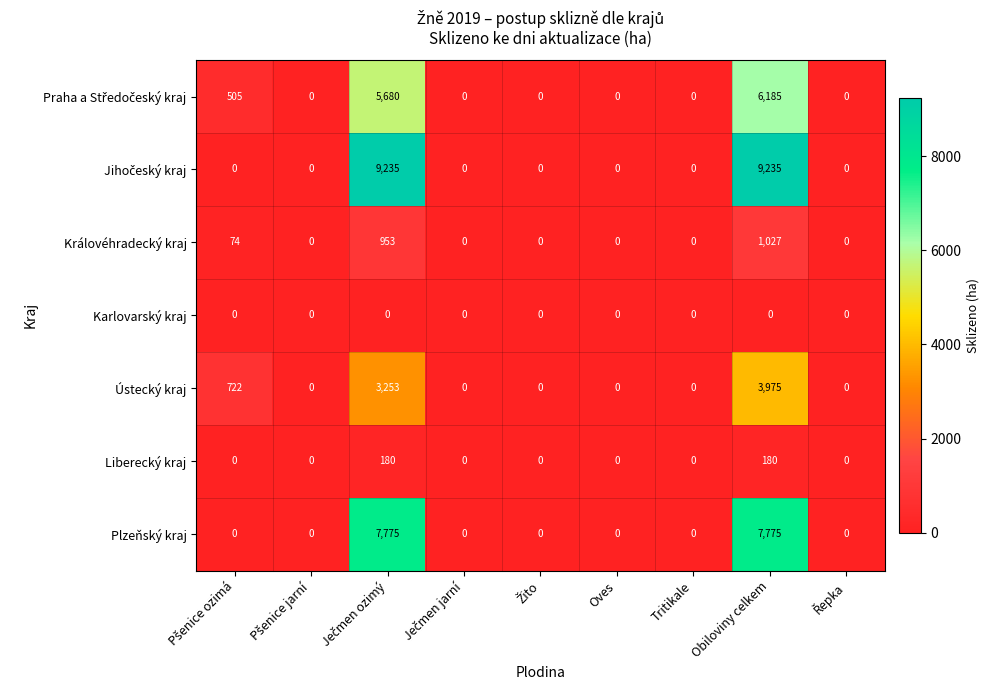

What is the maximum value shown in the chart?

9235